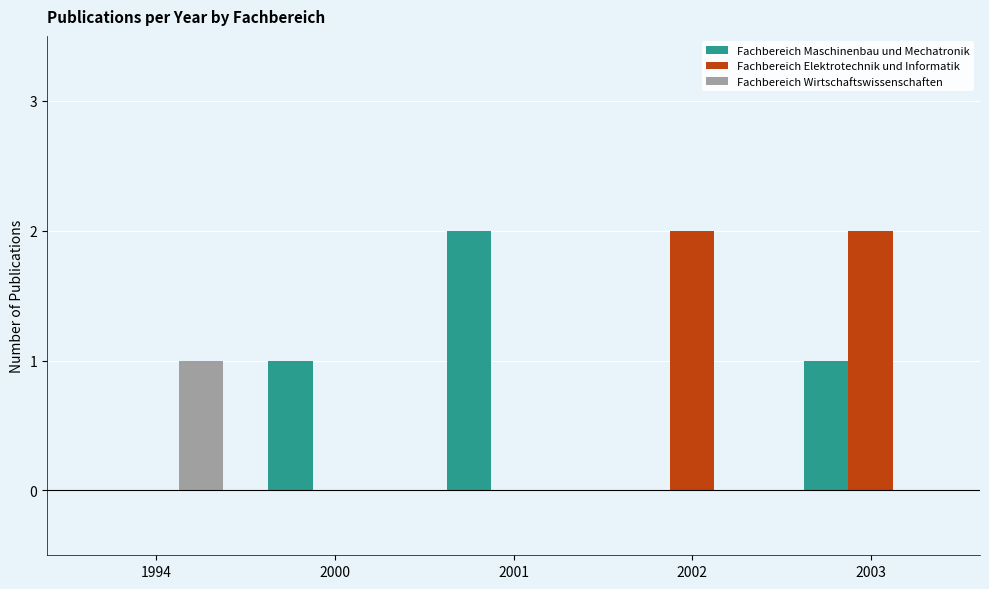

Reading right to left, what are all the values shown in this chart?

Fachbereich Maschinenbau und Mechatronik: 1	0	2	1	0
Fachbereich Elektrotechnik und Informatik: 2	2	0	0	0
Fachbereich Wirtschaftswissenschaften: 0	0	0	0	1